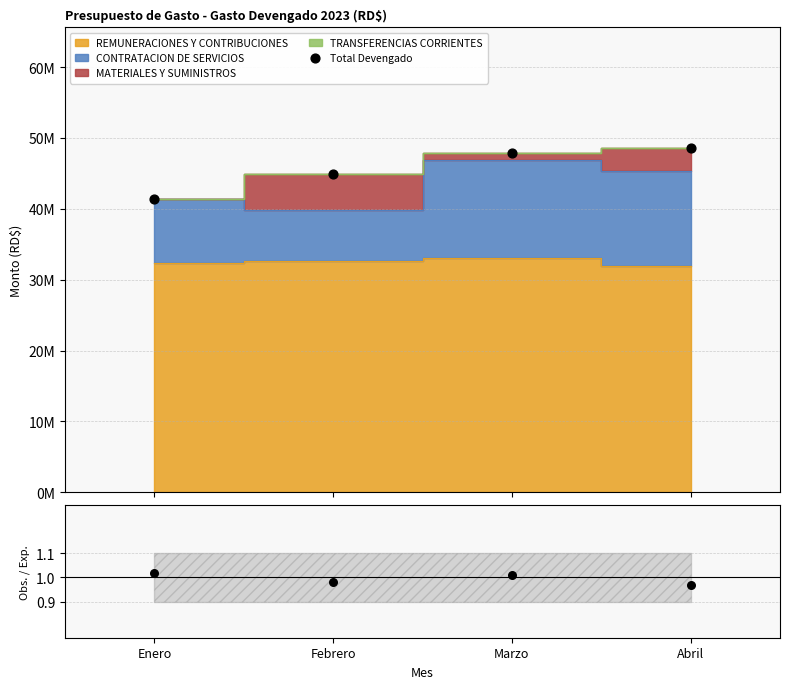

Which series has the largest Y range (max minus min)?

Total Devengado